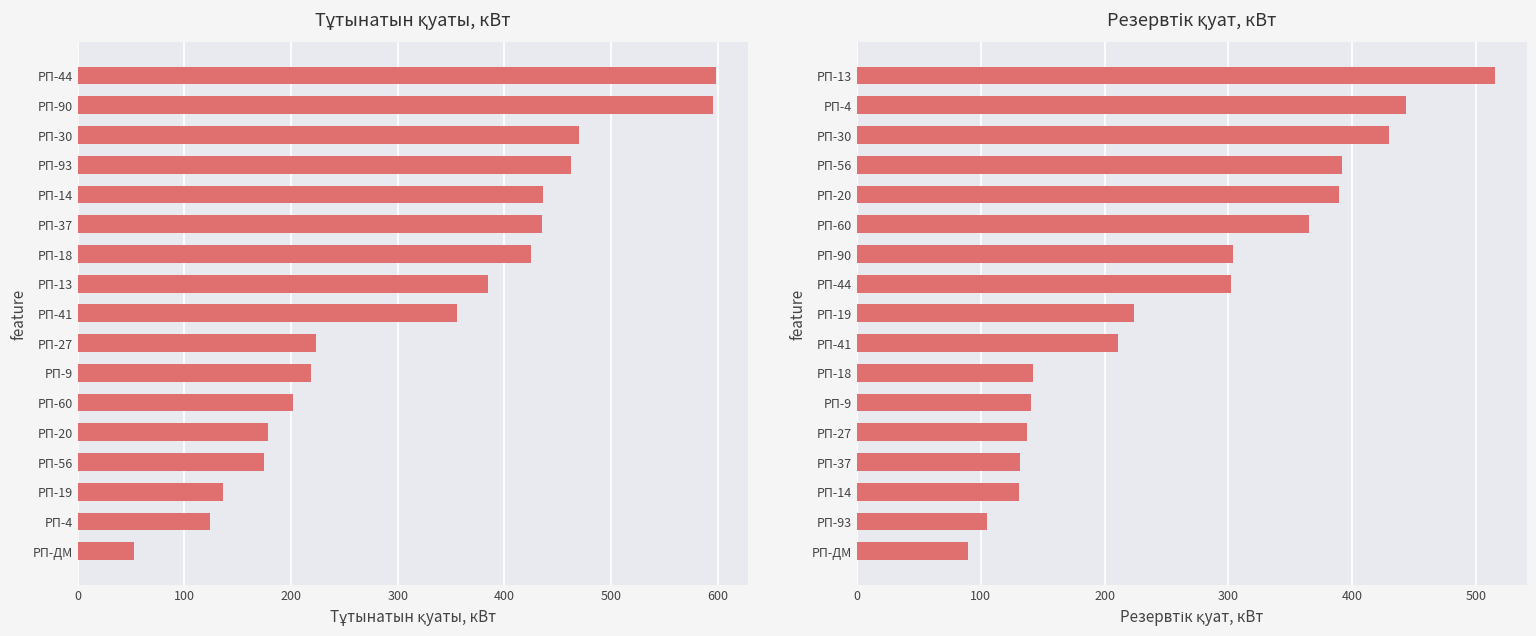

What is the difference between the second highest and minimum values in the Тұтынатын қуаты, кВт series?

543